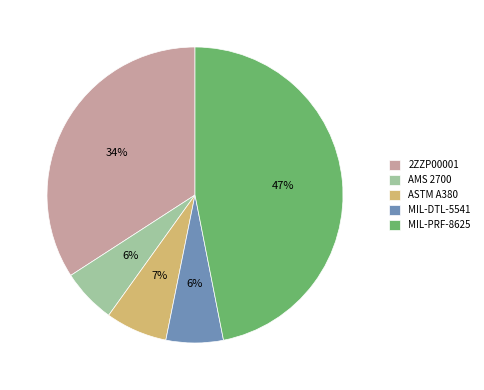

To the nearest percent, what percentage of the pie is MIL-DTL-5541?

6%